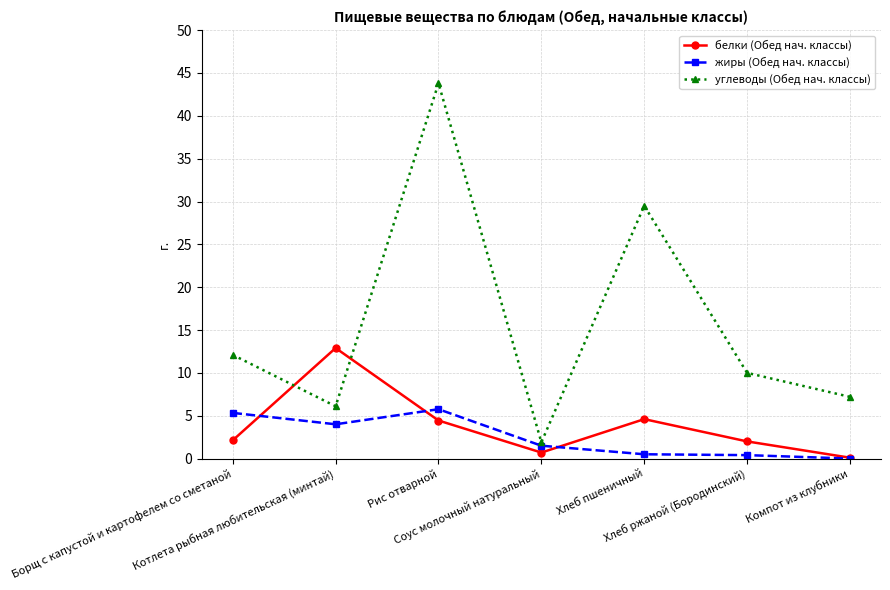

In углеводы (Обед нач. классы), how many points are higher than both neighbors (excluding endpoints)?

2